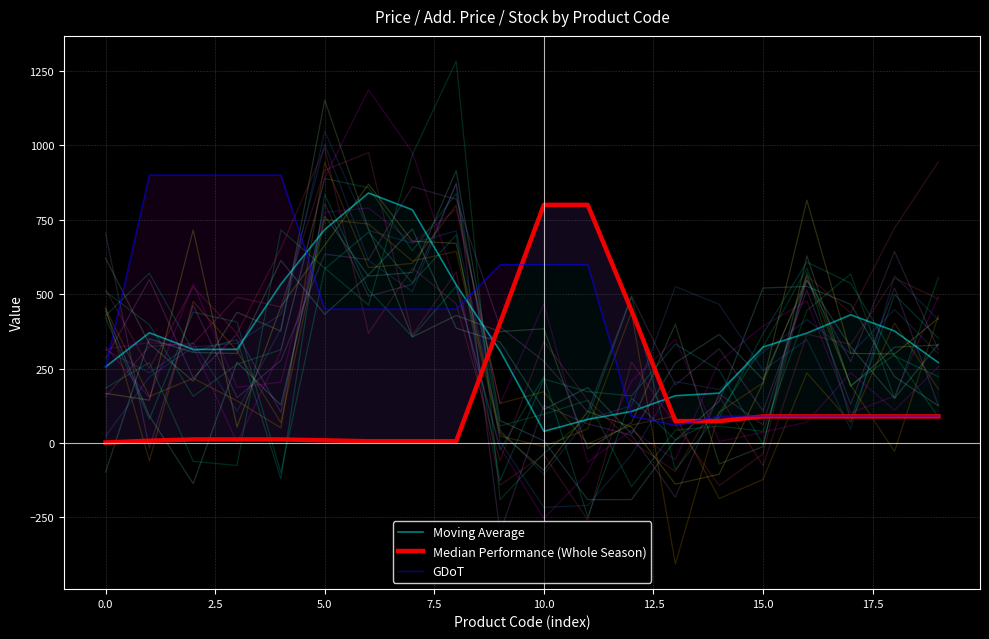

How many intersections are there between GDoT and Moving Average?

4